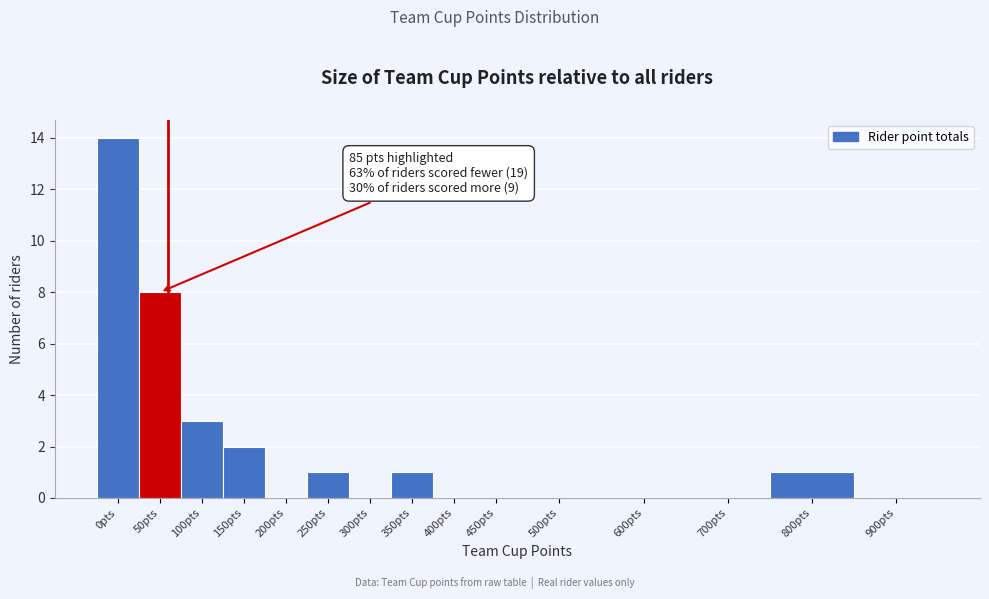

Reading left to right, list all the values displayed in this chart.

0pts=14	50pts=8	100pts=3	150pts=2	200pts=0	250pts=1	300pts=0	350pts=1	400pts=0	450pts=0	500pts=0	600pts=0	700pts=0	800pts=1	900pts=0